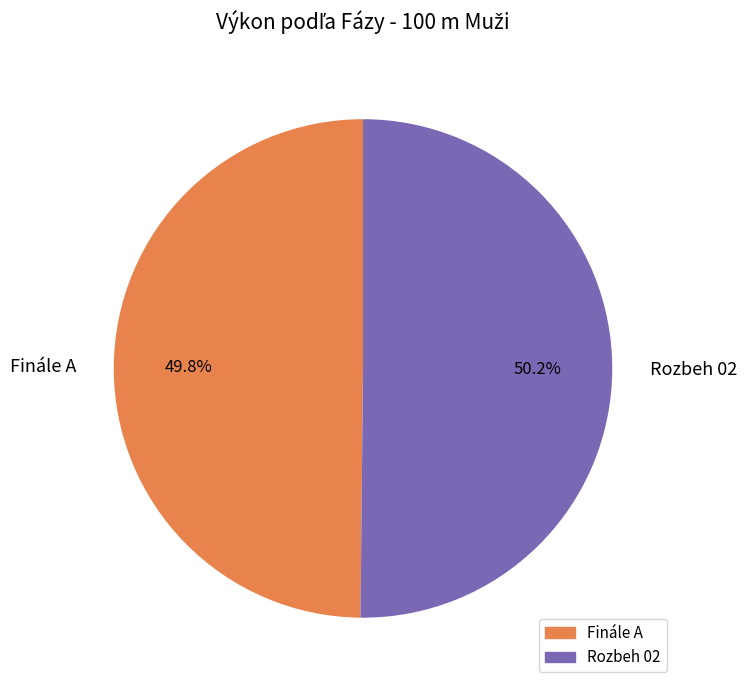

Count the number of slices in the pie.

2